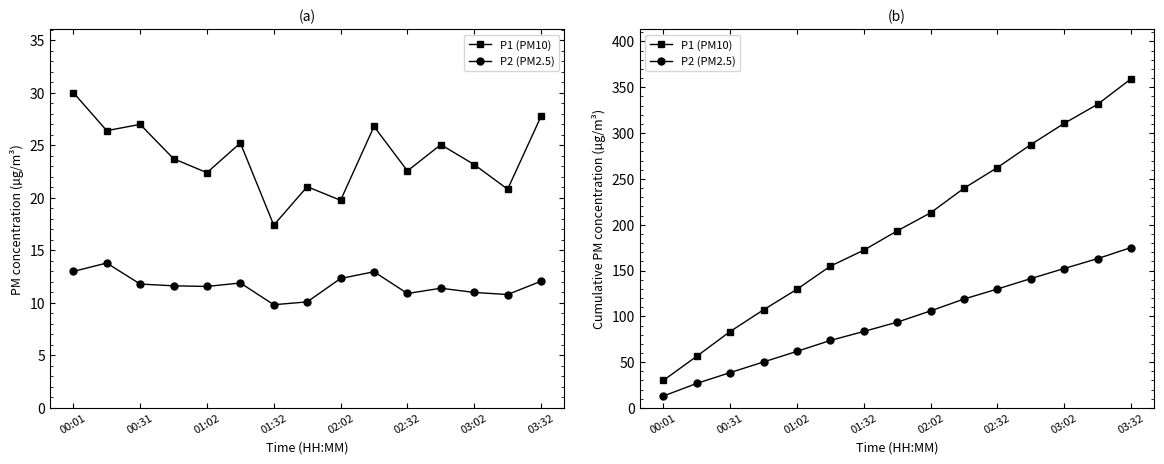

What is the value of the P2 (PM2.5) point at the 12th from the left?

141.2